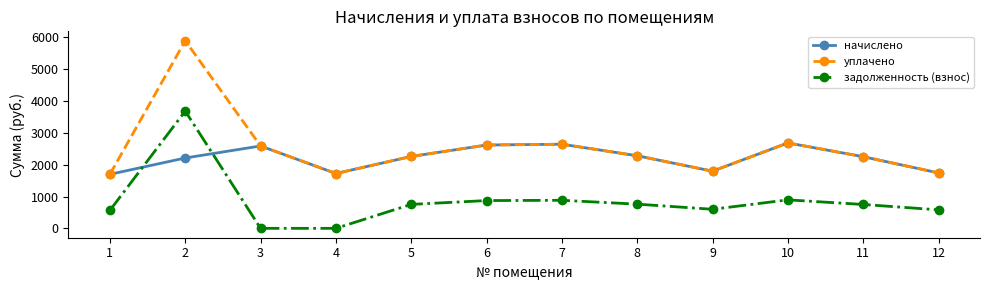

What is the difference between the задолженность (взнос) values at 5 and 8?

7.3